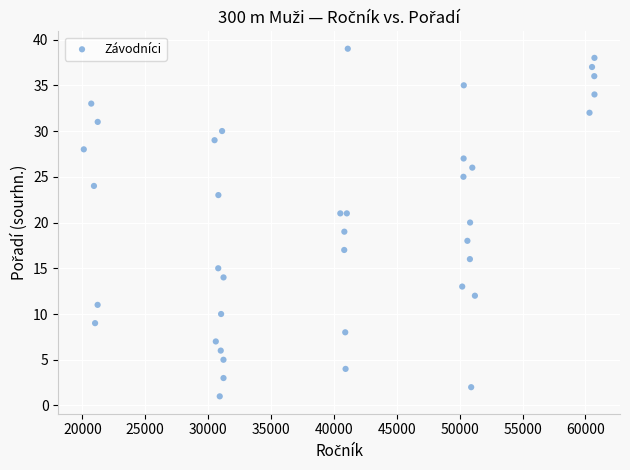

What is the range of X values (max minus min)?

40611